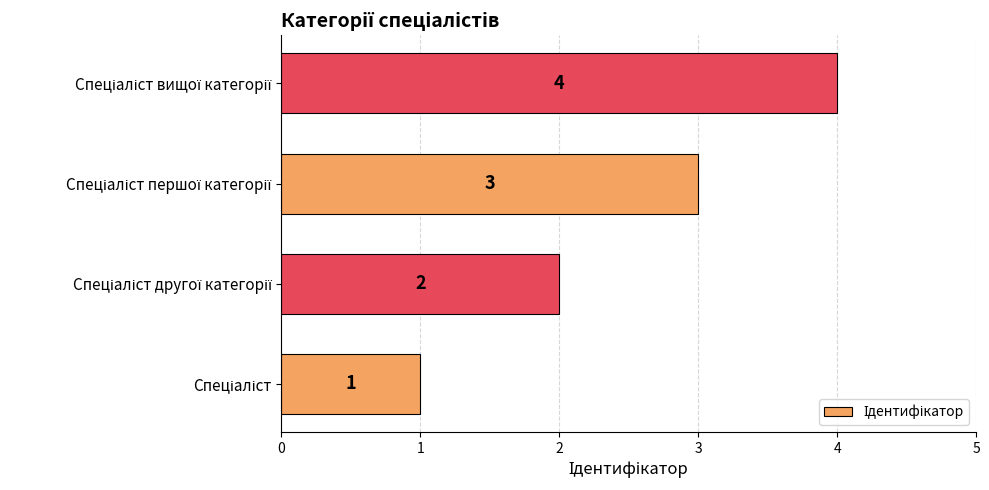

What is the difference between the maximum and minimum values?

3